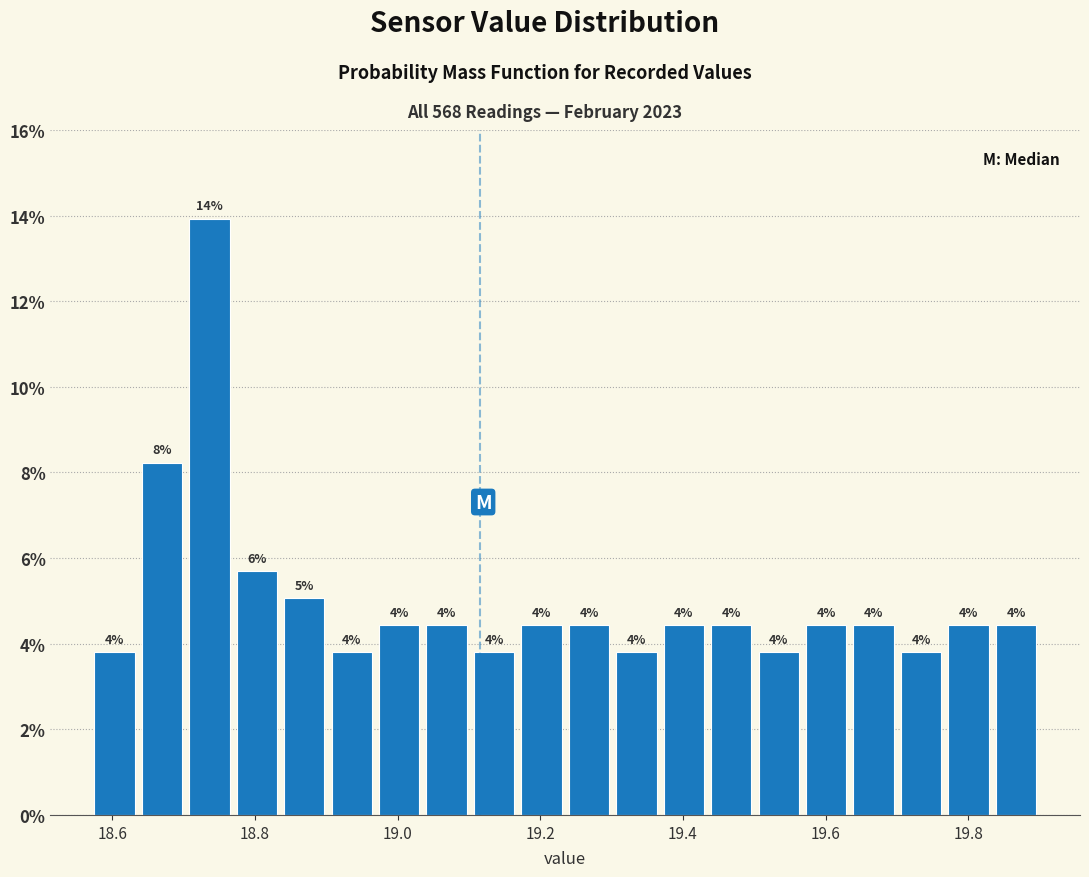

Around what value on the x-axis is the tallest bar? Give the approximate position of its centre, as read against the axis.

18.74